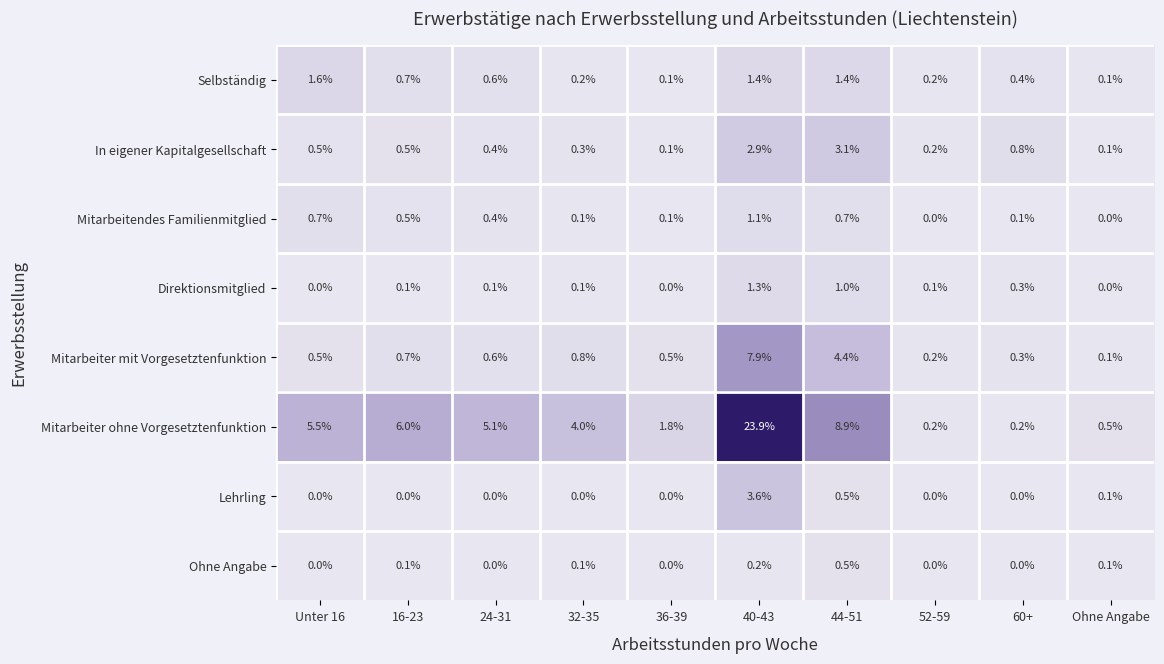

True or false: Lehrling has a value of -1.5 at 16-23.

False